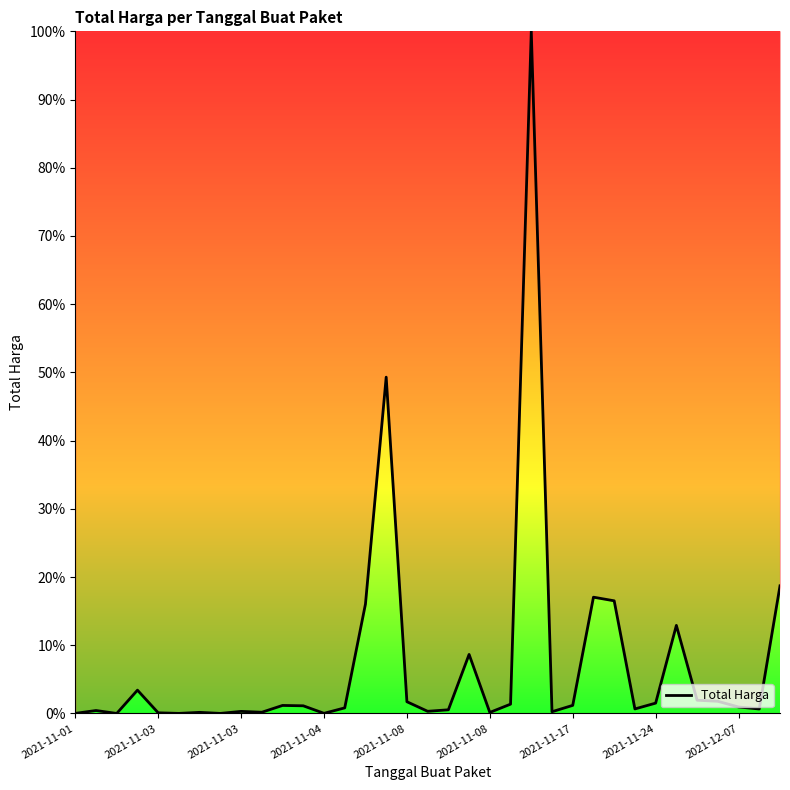

What is the greatest value displayed?

100.0